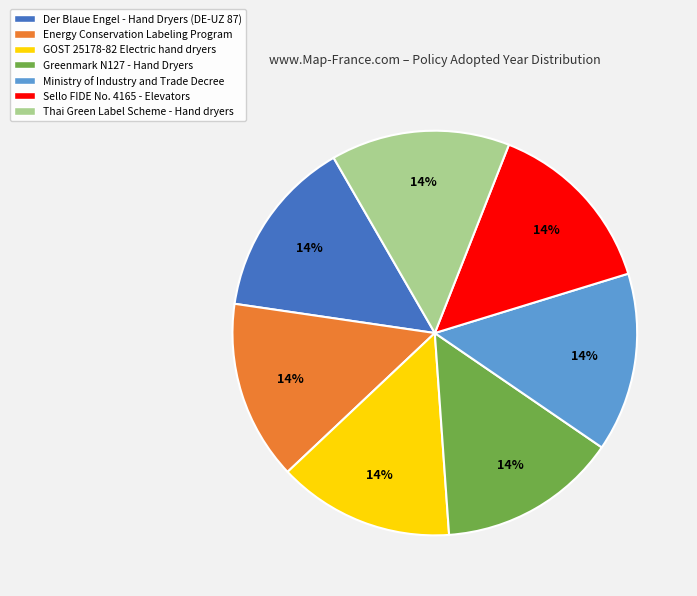

Is it true that Thai Green Label Scheme - Hand dryers is 28% of the pie?

False